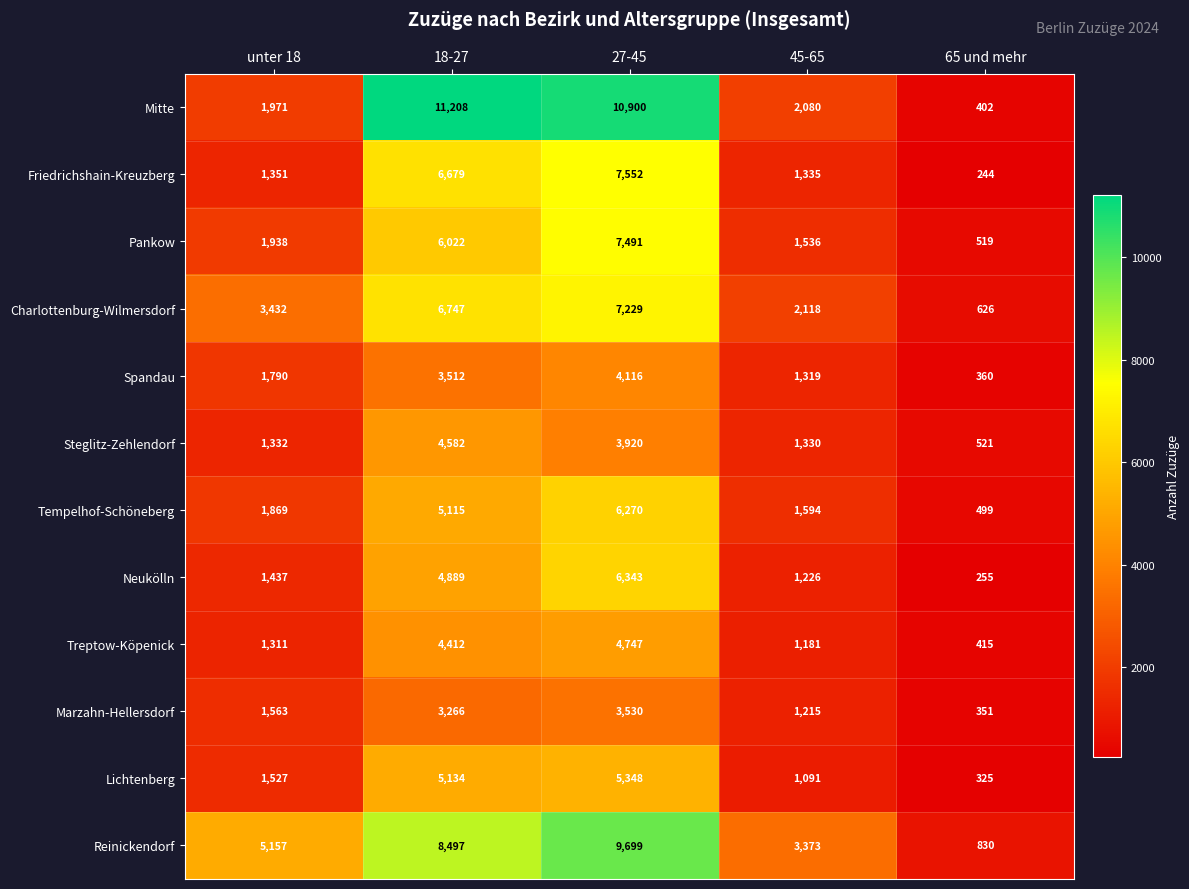

What value does the Charlottenburg-Wilmersdorf series have at 27-45, to the nearest 50?

7250